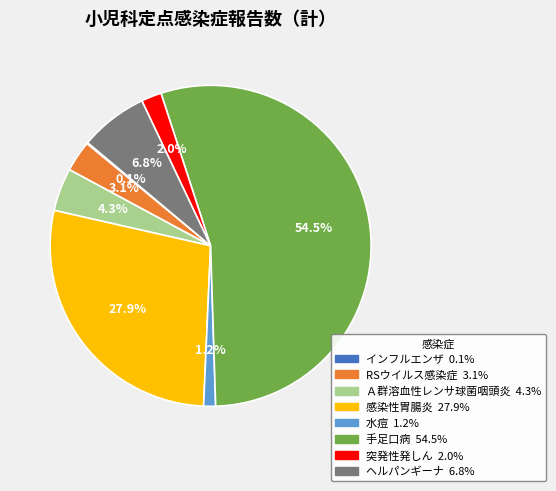

Combined, do 水痘 and ヘルパンギーナ account for over 50%?

No